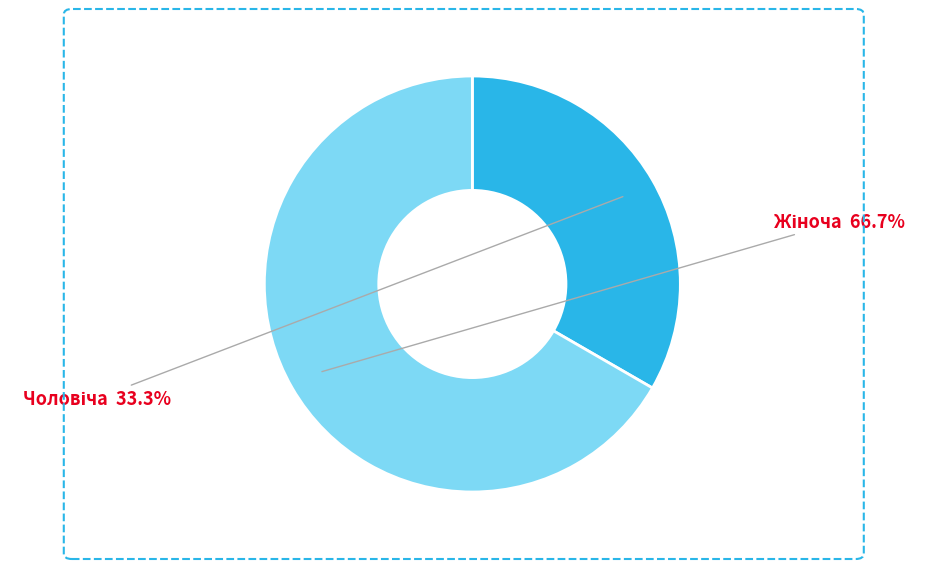

Is there any slice that represents more than half of the pie?

Yes